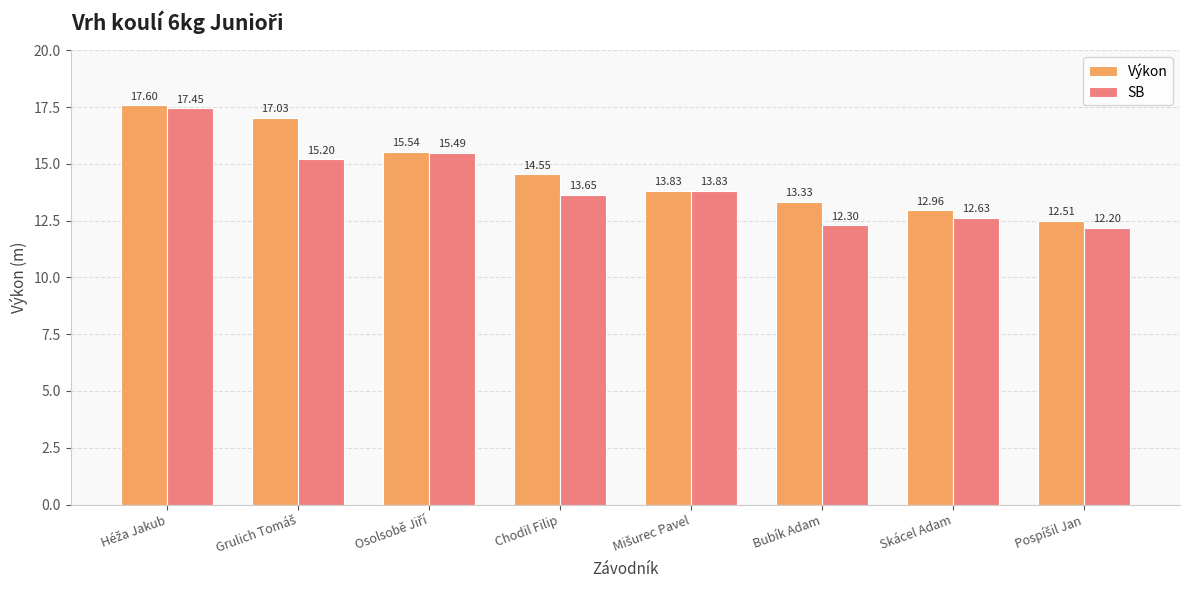

What is the difference between the highest and lowest values at Bubík Adam?

1.0